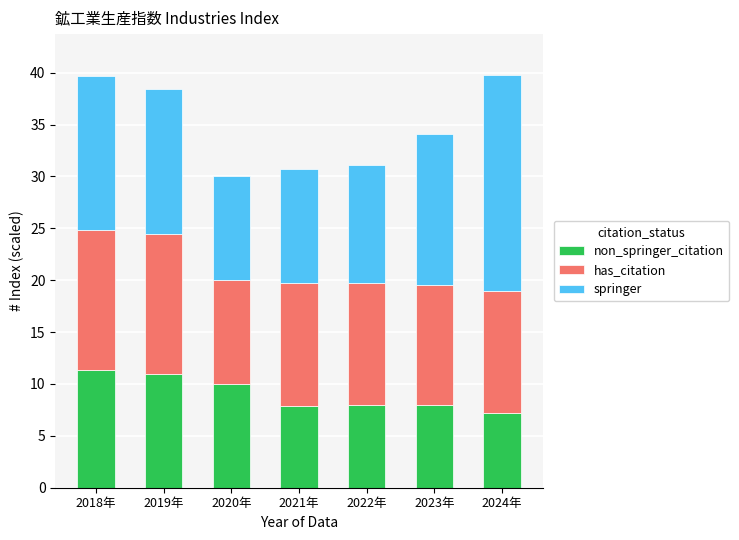

What is the label of the 4th bar from the left?

2021年